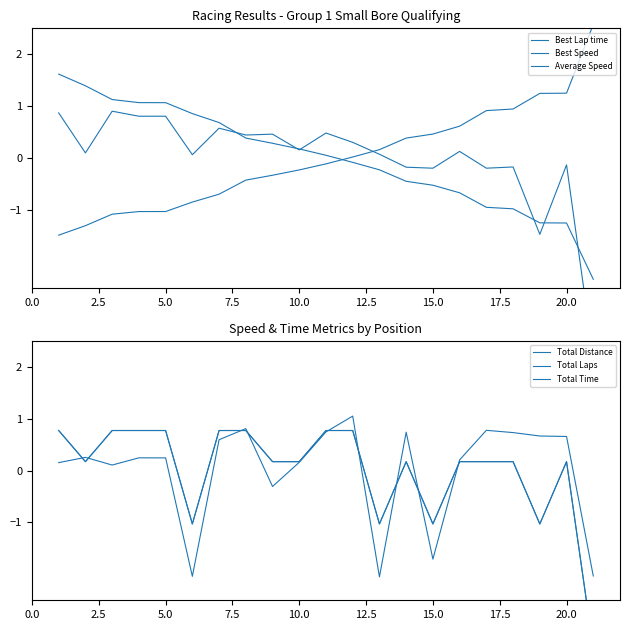

What is the total value across all series at 5.0?

2.6